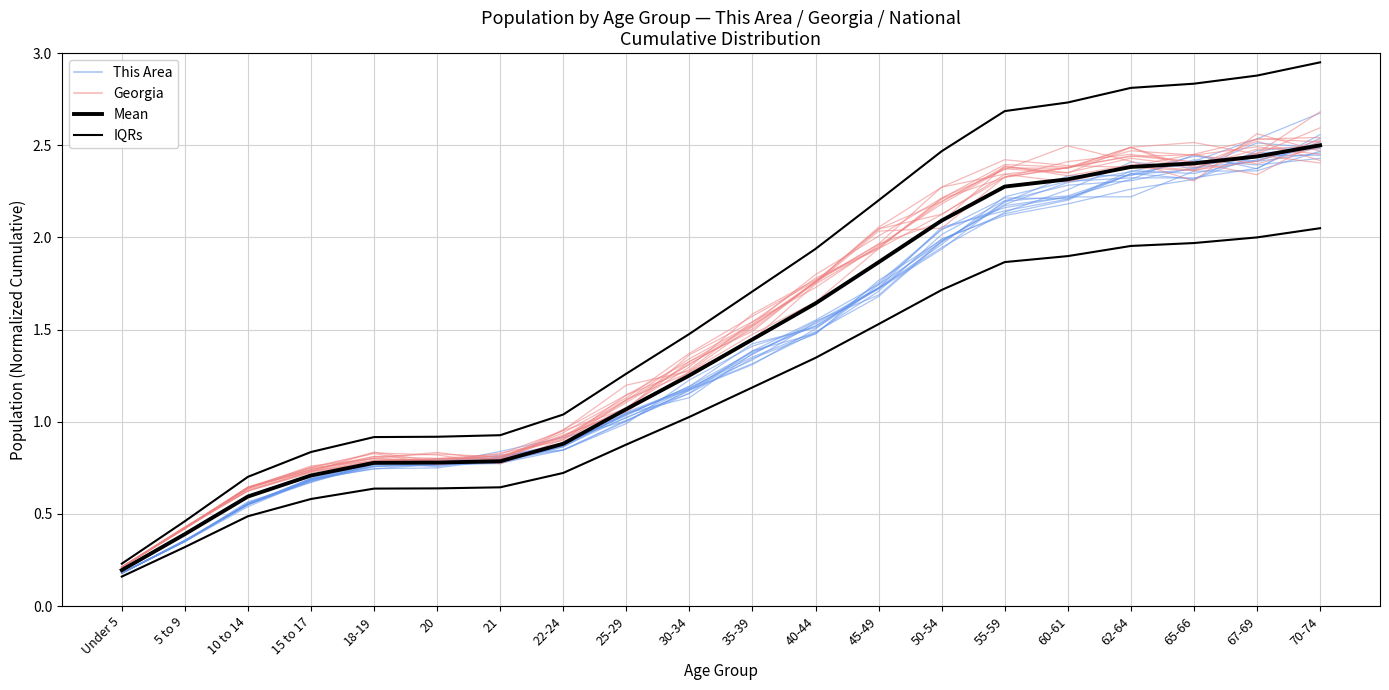

What position from the left is 21?

7